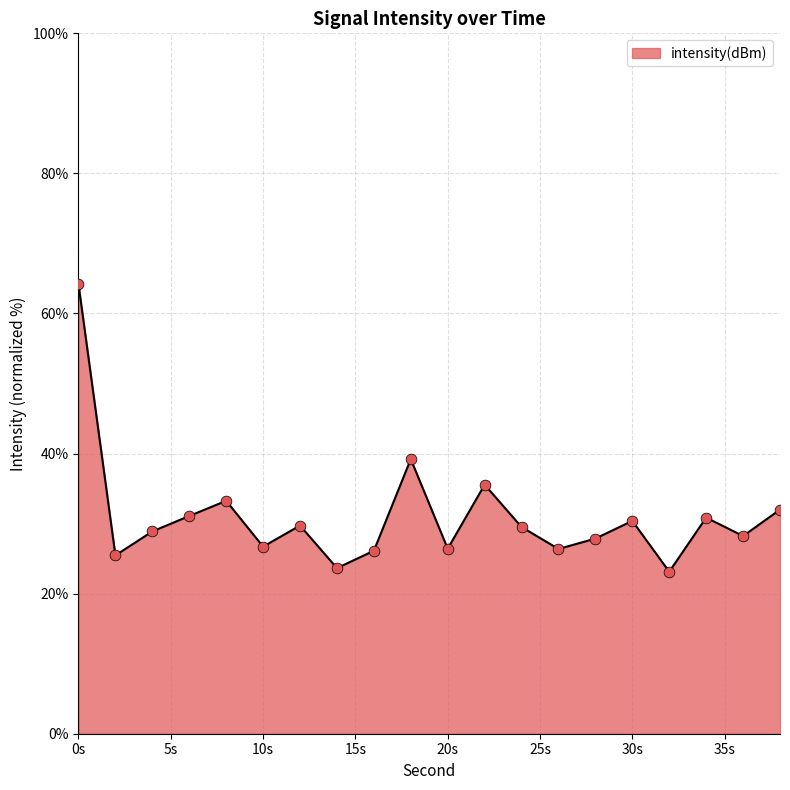

What is the smallest value displayed?

23.1